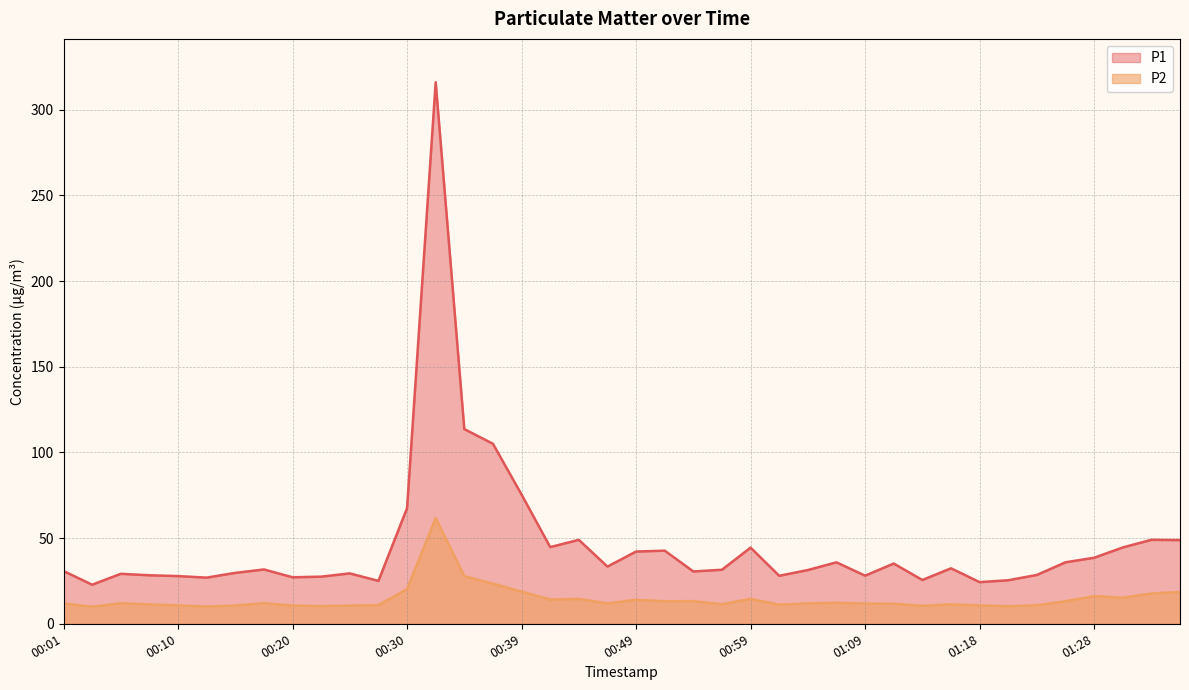

Reading left to right, extract all data points from this chart.

P1: 30.8	22.8	29.2	28.3	27.8	26.9	29.7	31.7	27.1	27.5	29.4	25.0	67.5	316.0	113.6	105.0	75.4	44.8	49.0	33.4	42.1	42.7	30.5	31.5	44.5	28.0	31.4	35.9	28.1	35.1	25.6	32.4	24.3	25.4	28.5	35.9	38.5	44.5	49.0	48.8
P2: 11.9	9.9	12.0	11.3	10.7	10.0	10.6	12.0	10.6	10.3	10.6	10.8	20.2	61.7	27.8	23.4	18.8	14.2	14.5	11.9	14.0	13.1	13.2	11.4	14.5	11.1	11.9	12.2	11.8	11.7	10.5	11.3	10.7	10.2	10.8	13.2	16.1	15.2	17.7	18.5